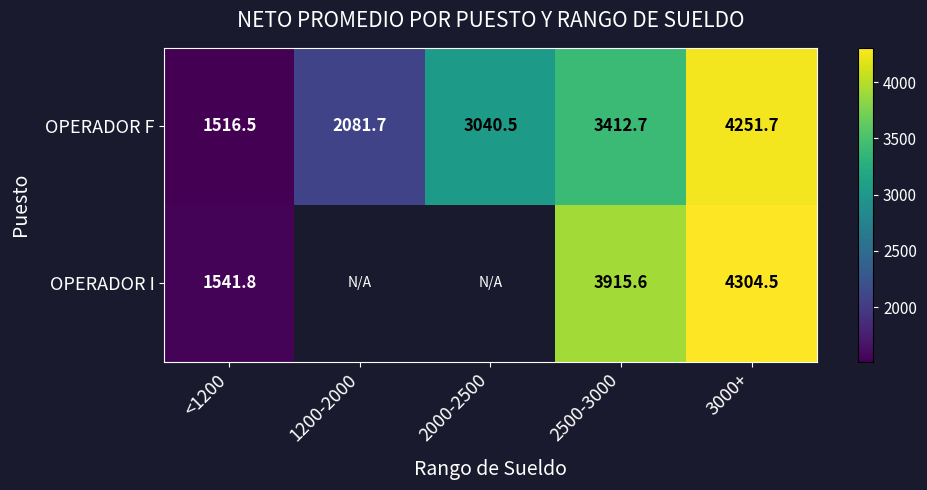

The value of OPERADOR F at 1200-2000 is 3485.5. True or false?

False